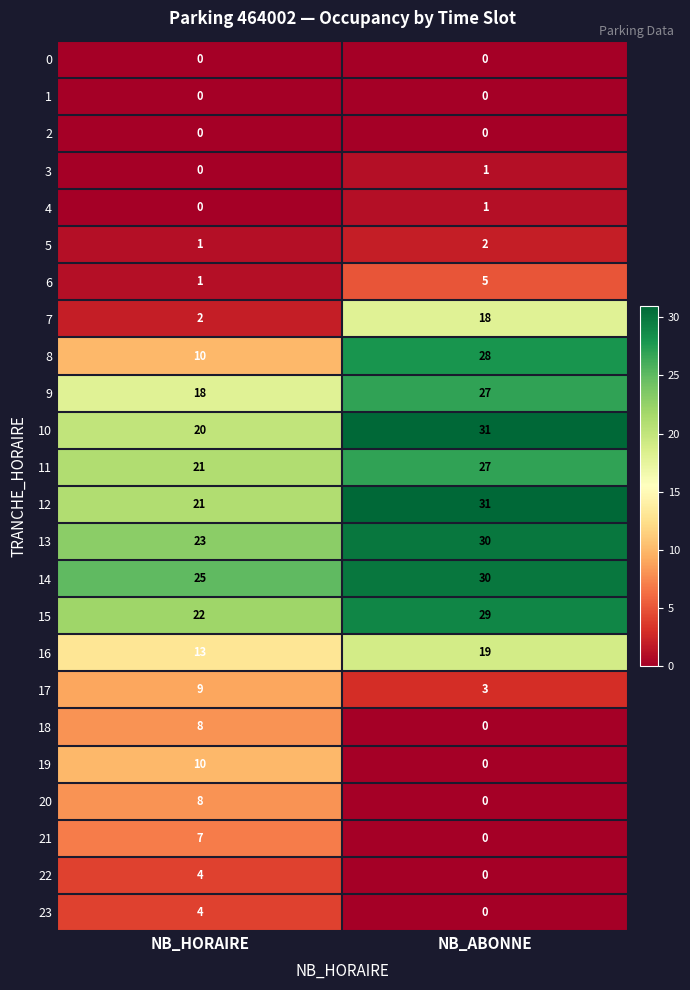

Is it true that 12 equals 21 at NB_HORAIRE?

True